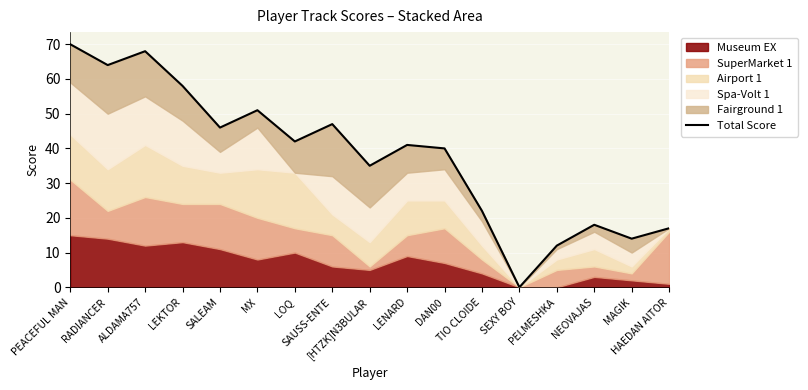

Reading left to right, list all the values displayed in this chart.

PEACEFUL MAN=70	RADIANCER=64	ALDAMA757=68	LEKTOR=58	SALEAM=46	MX=51	LOQ=42	SAUSS-ENTE=47	[HTZK]N3BULAR=35	LENARD=41	DAN00=40	TIO CLOIDE=22	SEXY BOY=0	PELMESHKA=12	NEOVAJAS=18	MAGIK=14	HAEDAN AITOR=17